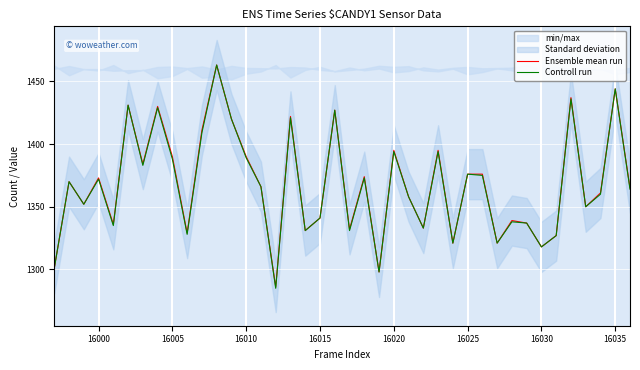

True or false: Ensemble mean run and Controll run intersect in this chart.

False